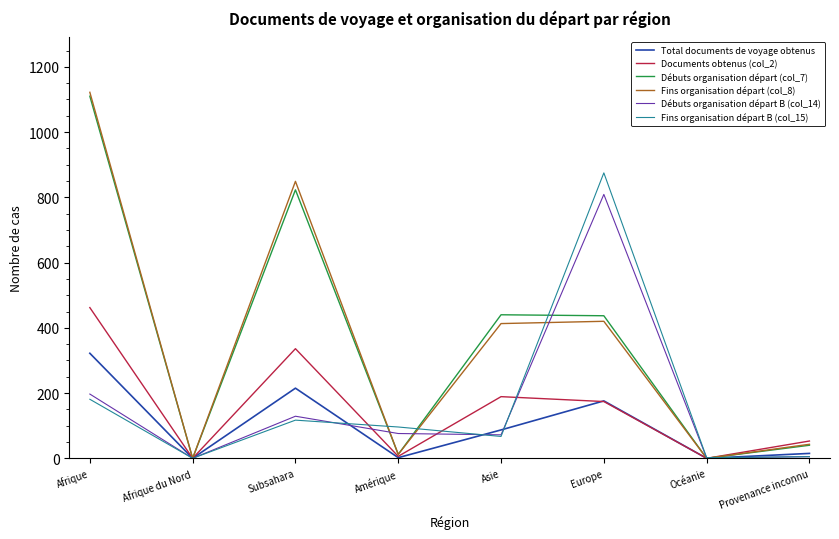

Does the chart have visible grid lines?

No